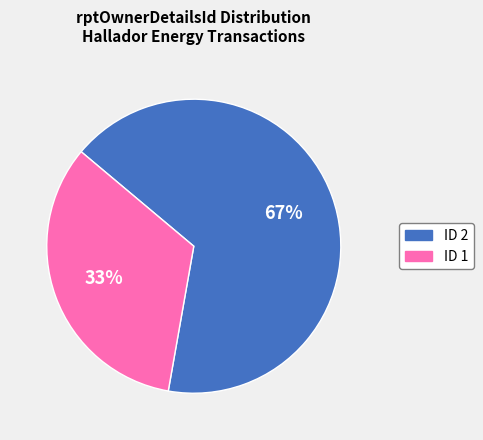

How many segments does this pie chart have?

2